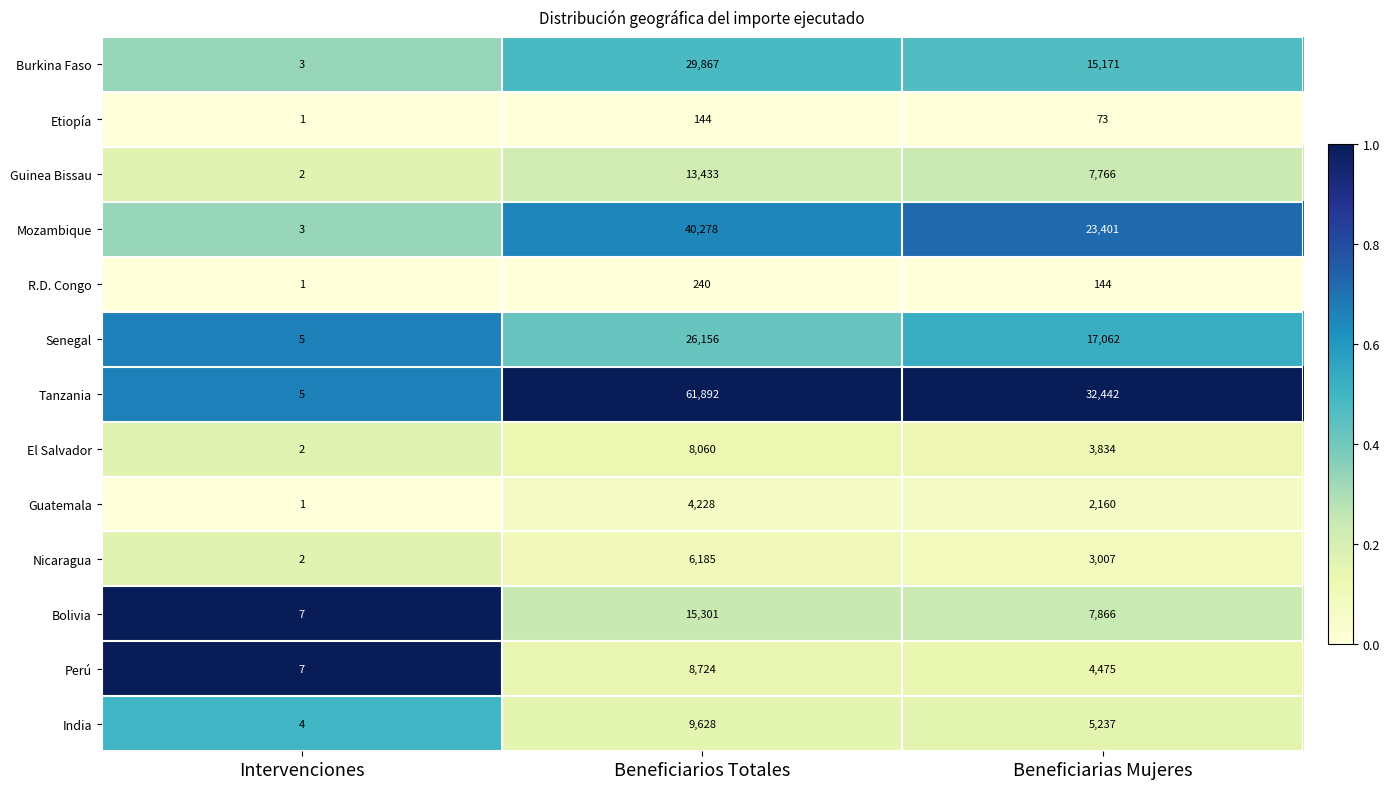

What is the spread (max minus min) of values at Beneficiarios Totales?

61748